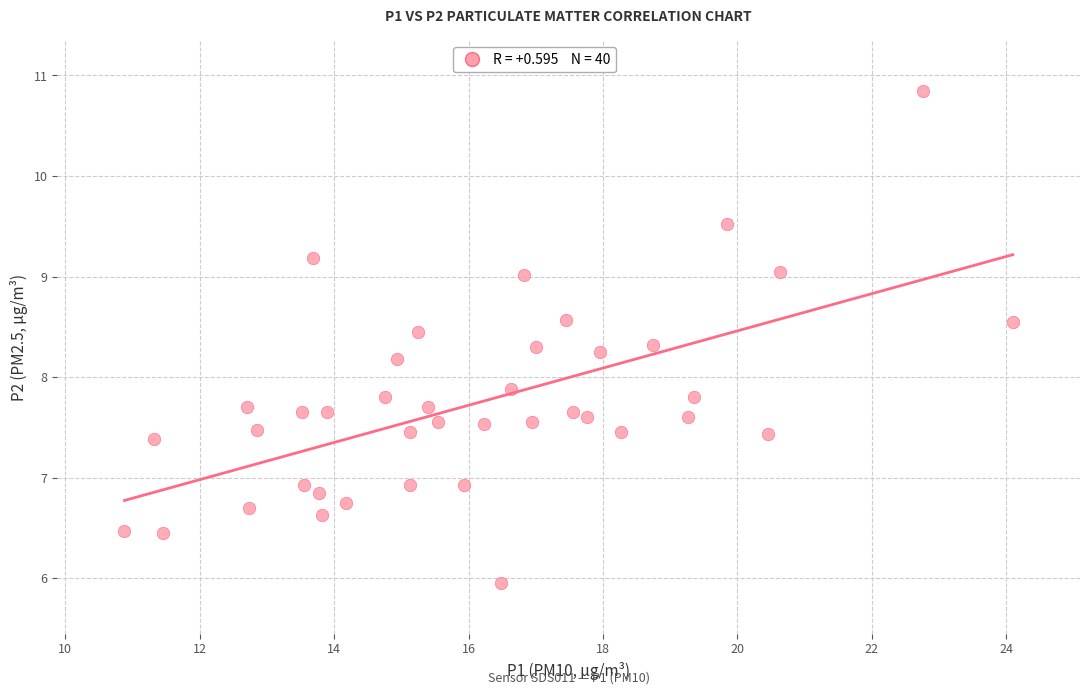

What is the range of X values (max minus min)?

13.2